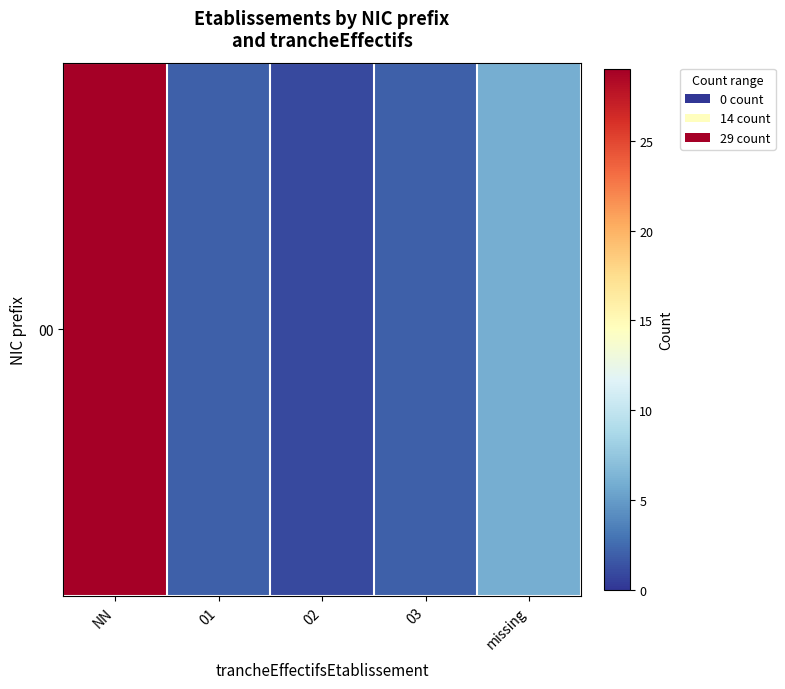

How many values exceed 2?

2